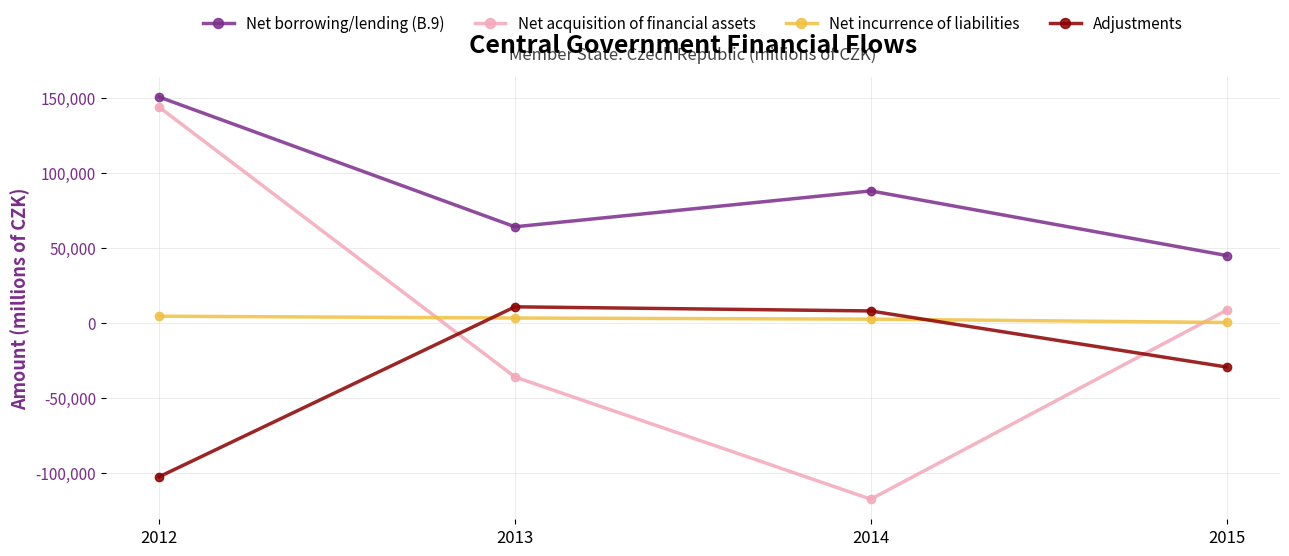

What is the difference between the maximum and minimum values in the Net incurrence of liabilities series?

4212